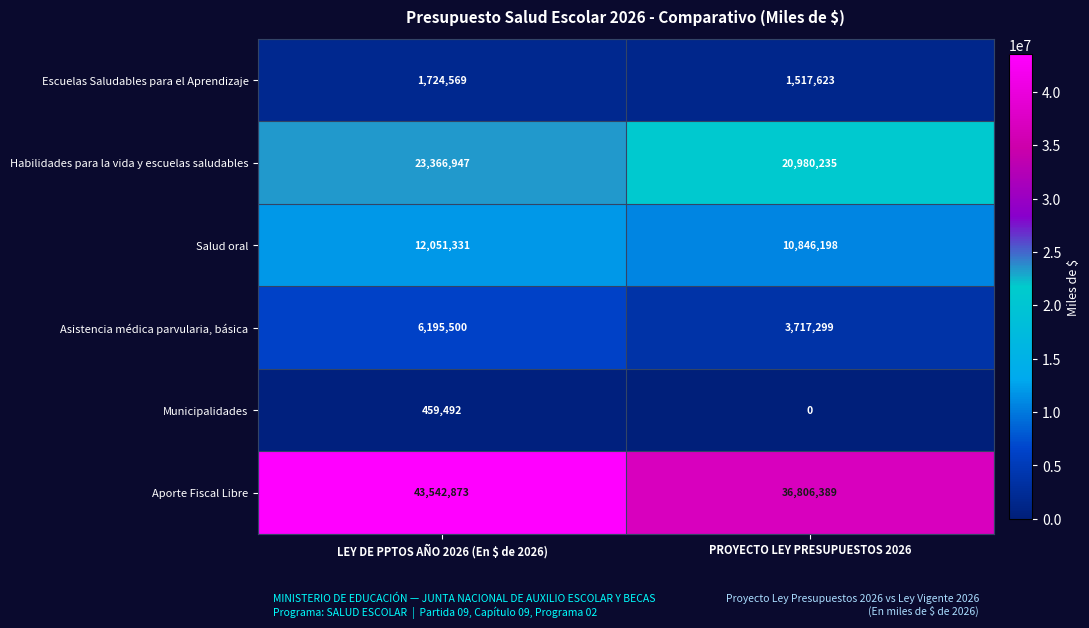

What is the sum of all Escuelas Saludables para el Aprendizaje values?

3242192